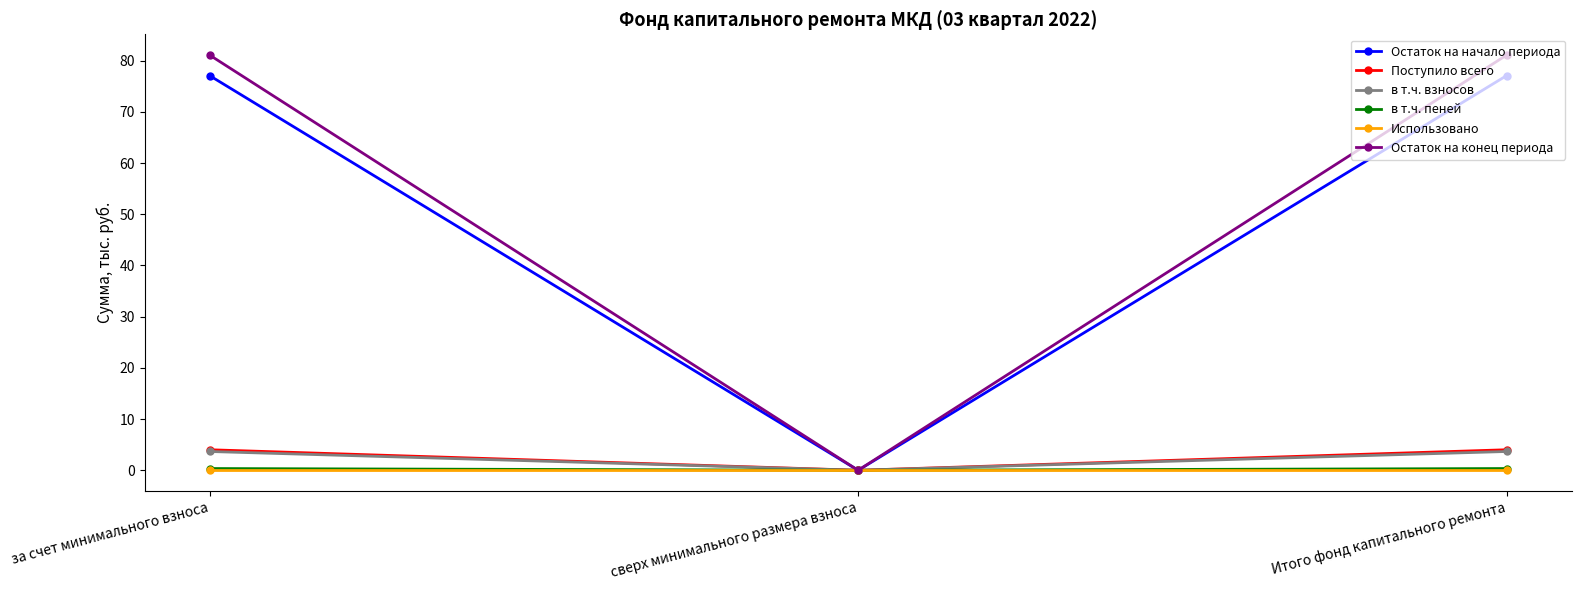

True or false: Остаток на конец периода has a value of 126.6 at Итого фонд капитального ремонта.

False